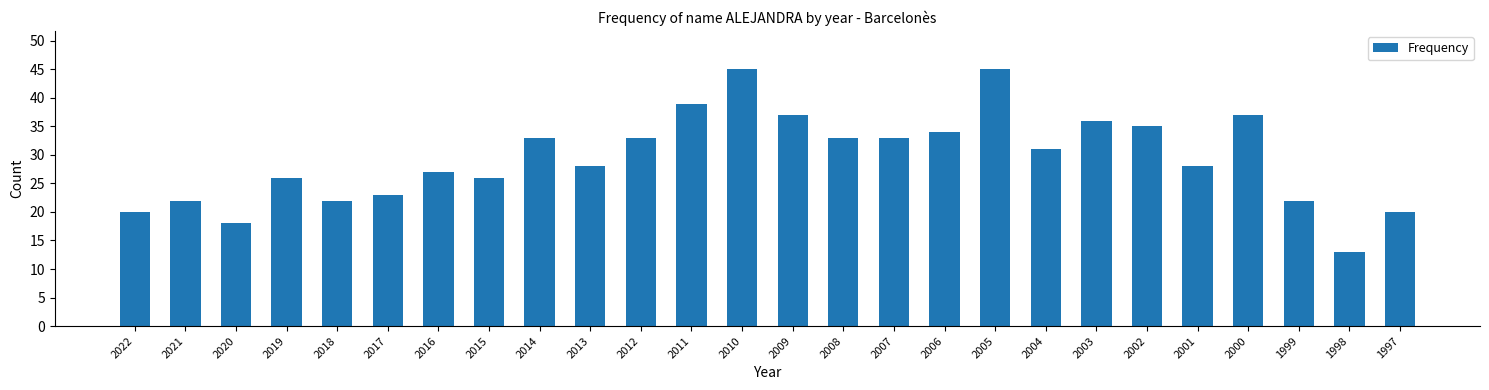

What is the greatest value displayed?

45